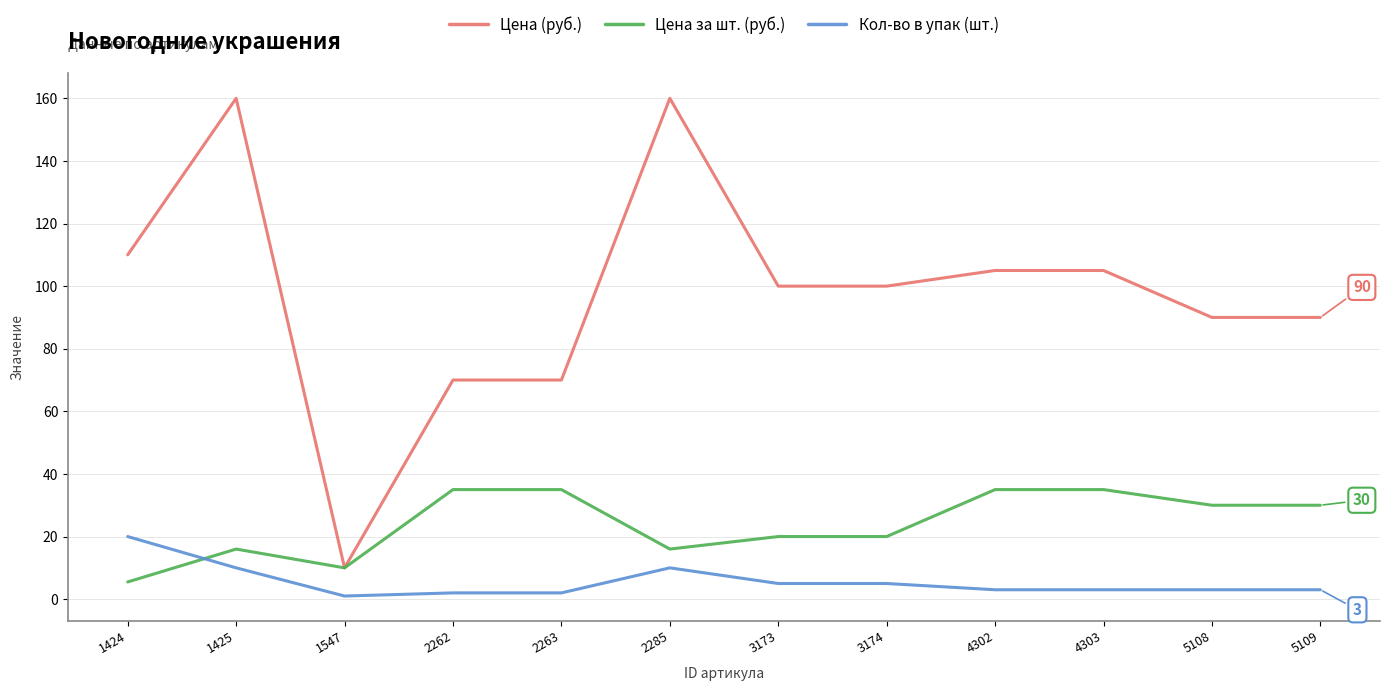

List the series in order of their peak value, highest first.

Цена (руб.), Цена за шт. (руб.), Кол-во в упак (шт.)